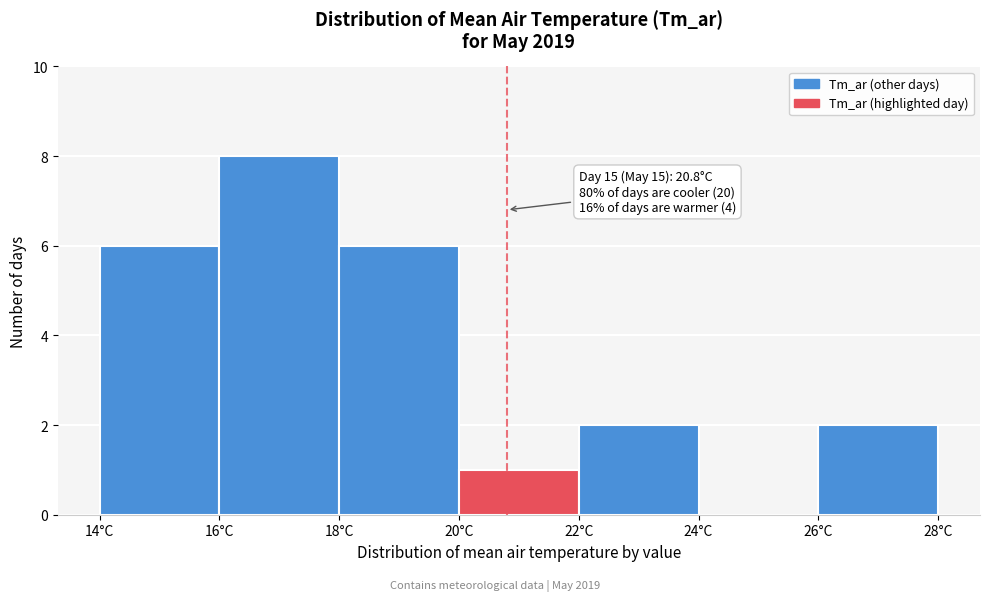

Over which range of the x-axis is the bar tallest?

16 to 18